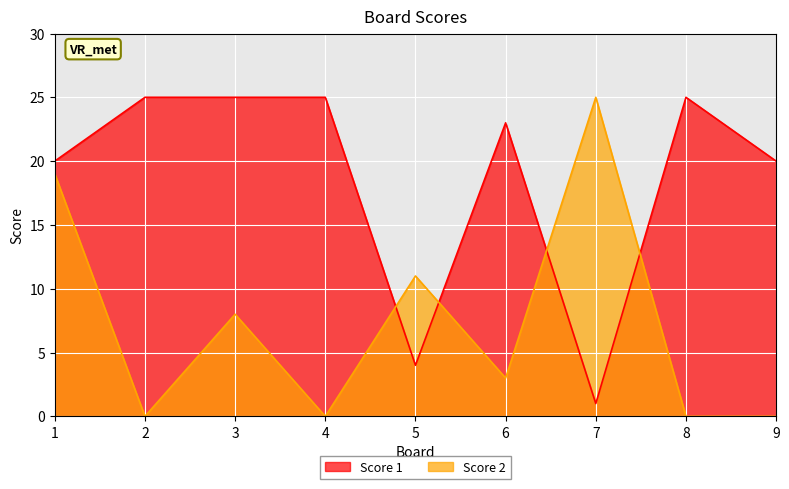

What is the difference between the second highest and second lowest values in the Score 1 series?

21